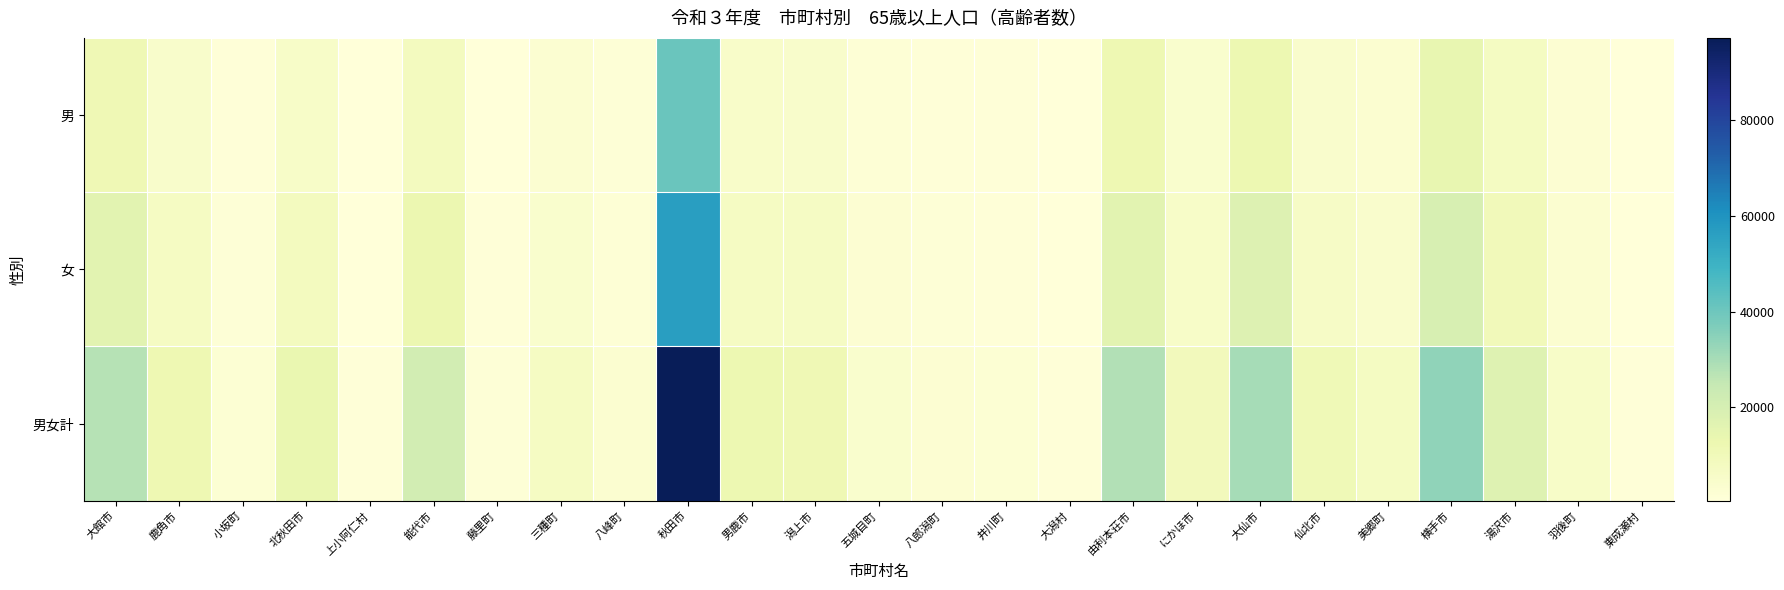

Rank the series at 三種町 from lowest to highest value.

男, 女, 男女計